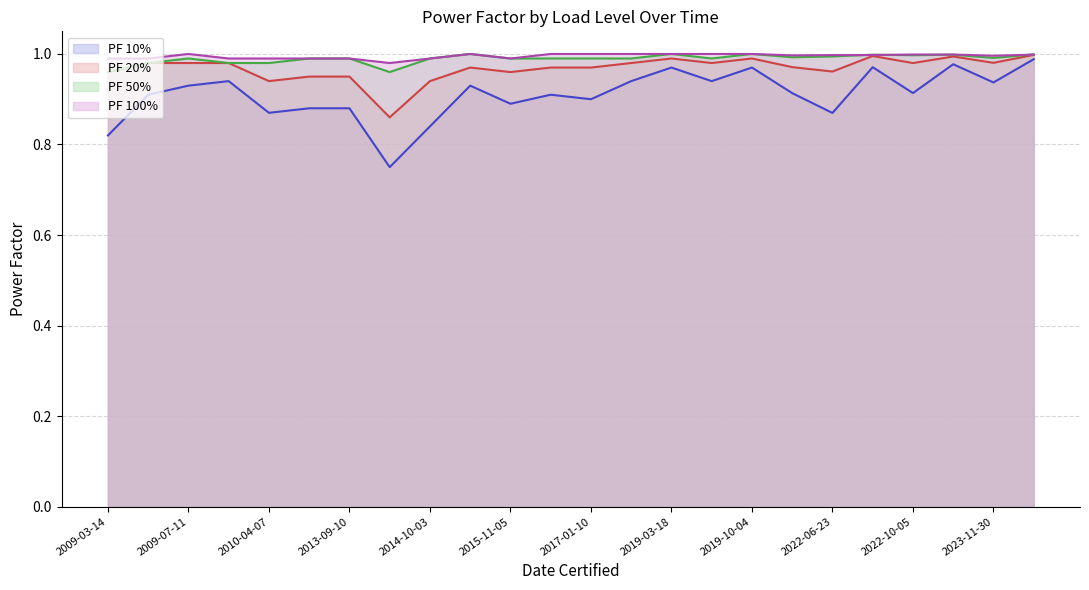

Reading right to left, what are all the values shown in this chart?

PF 10%: 1.0	0.9	1.0	0.9	1.0	0.9	0.9	1.0	0.9	1.0	0.9	0.9	0.9	0.9	0.9	0.8	0.8	0.9	0.9	0.9	0.9	0.9	0.9	0.8
PF 20%: 1.0	1.0	1.0	1.0	1.0	1.0	1.0	1.0	1.0	1.0	1.0	1.0	1.0	1.0	1.0	0.9	0.9	0.9	0.9	0.9	1.0	1.0	1.0	1.0
PF 50%: 1.0	1.0	1.0	1.0	1.0	1.0	1.0	1.0	1.0	1.0	1.0	1.0	1.0	1.0	1.0	1.0	1.0	1.0	1.0	1.0	1.0	1.0	1.0	1.0
PF 100%: 1.0	1.0	1.0	1.0	1.0	1.0	1.0	1.0	1.0	1.0	1.0	1.0	1.0	1.0	1.0	1.0	1.0	1.0	1.0	1.0	1.0	1.0	1.0	1.0